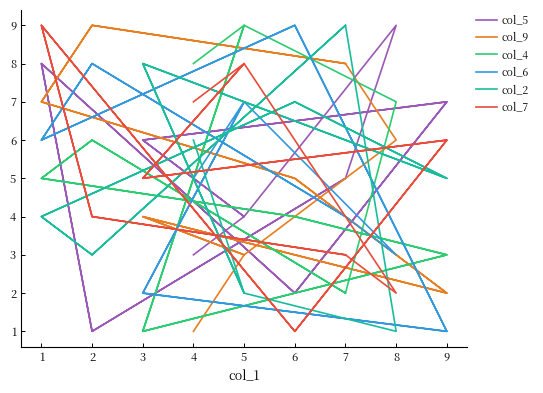

Where do col_4 and col_9 first cross each other?

6 and 9